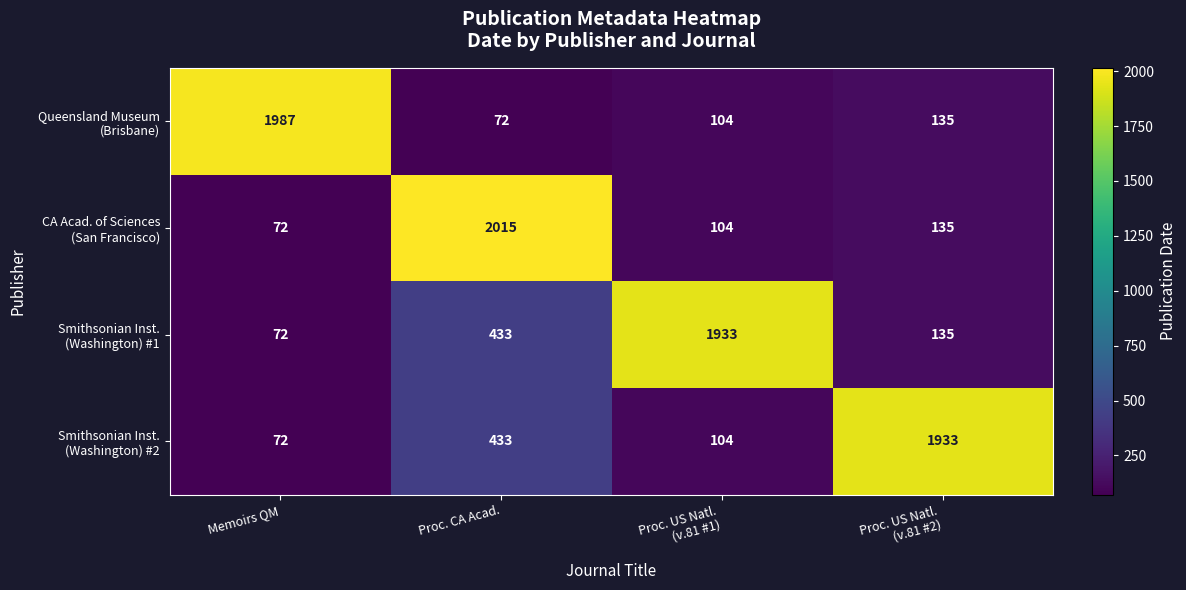

At how many categories does at least one series exceed 1100?

4